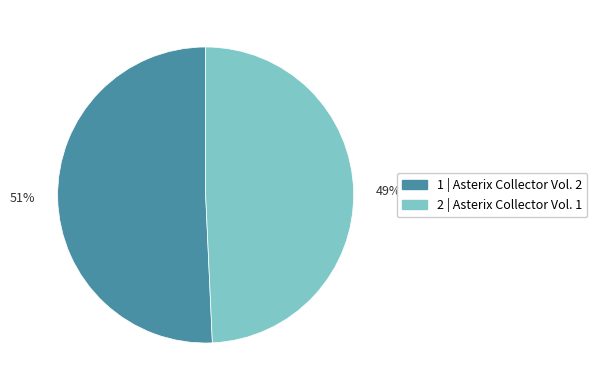

Approximately how many times larger is the value at 1 compared to 2?

1.0